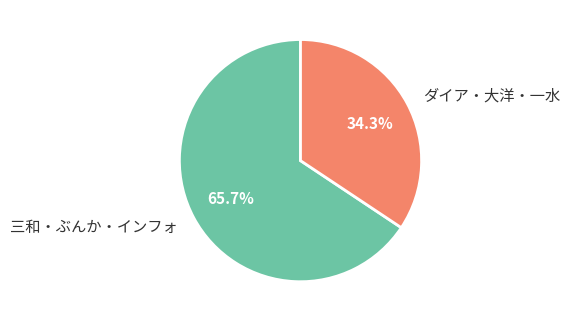

Is there any slice that represents more than half of the pie?

Yes